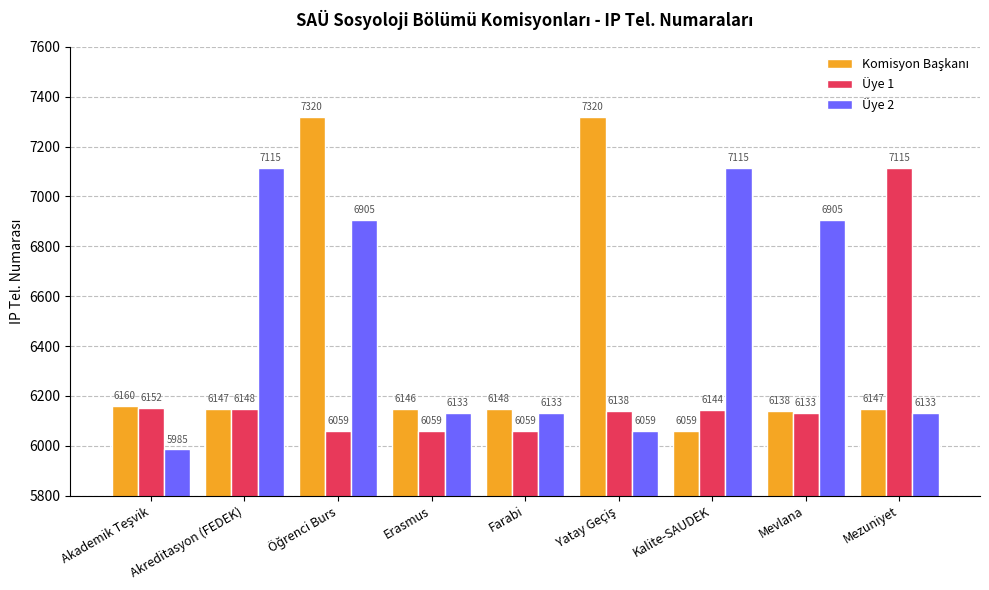

What is the difference between the highest and lowest values at Erasmus?

87